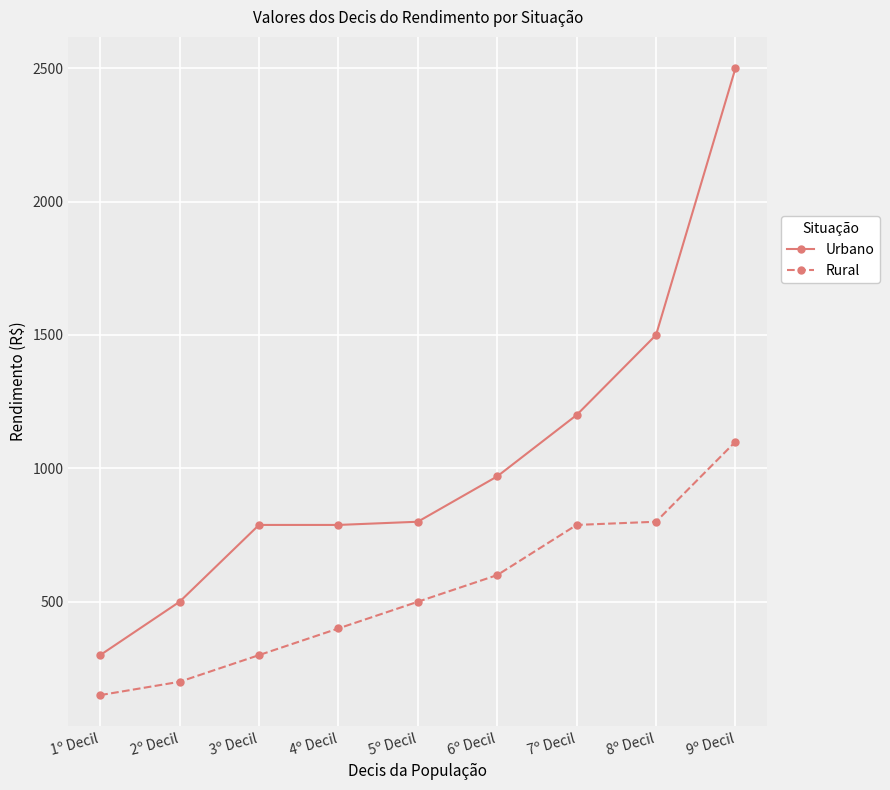

What is the label of the 9th point from the right?

1º Decil